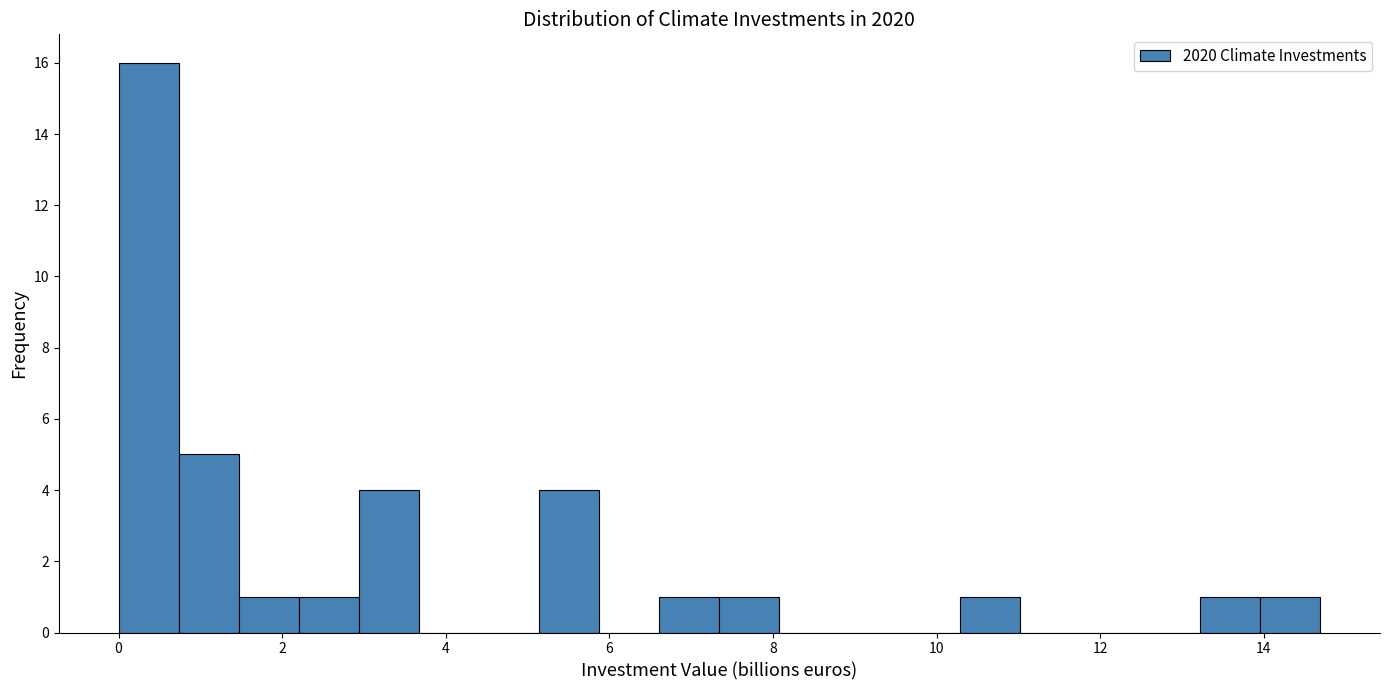

Around what value on the x-axis is the tallest bar? Give the approximate position of its centre, as read against the axis.

0.4